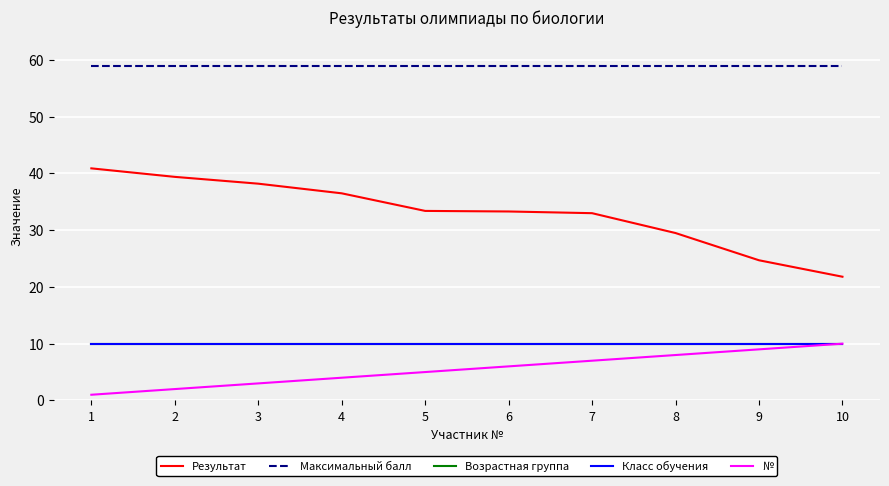

At which label does Возрастная группа reach its peak?

1